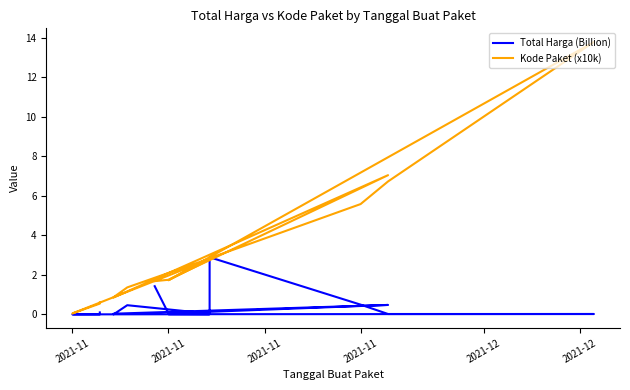

Reading left to right, what are all the values shown in this chart?

Total Harga (Billion): 1.4	0.0	0.5	0.0	0.0	0.0	0.5	0.0	2.9	0.5	0.0	0.0	0.0	0.0	0.0	0.0	0.0	0.1
Kode Paket (x10k): 1.7	1.8	7.0	0.9	0.9	0.9	1.4	2.8	2.8	5.6	6.7	13.8	1.7	1.7	2.8	0.0	0.5	0.6